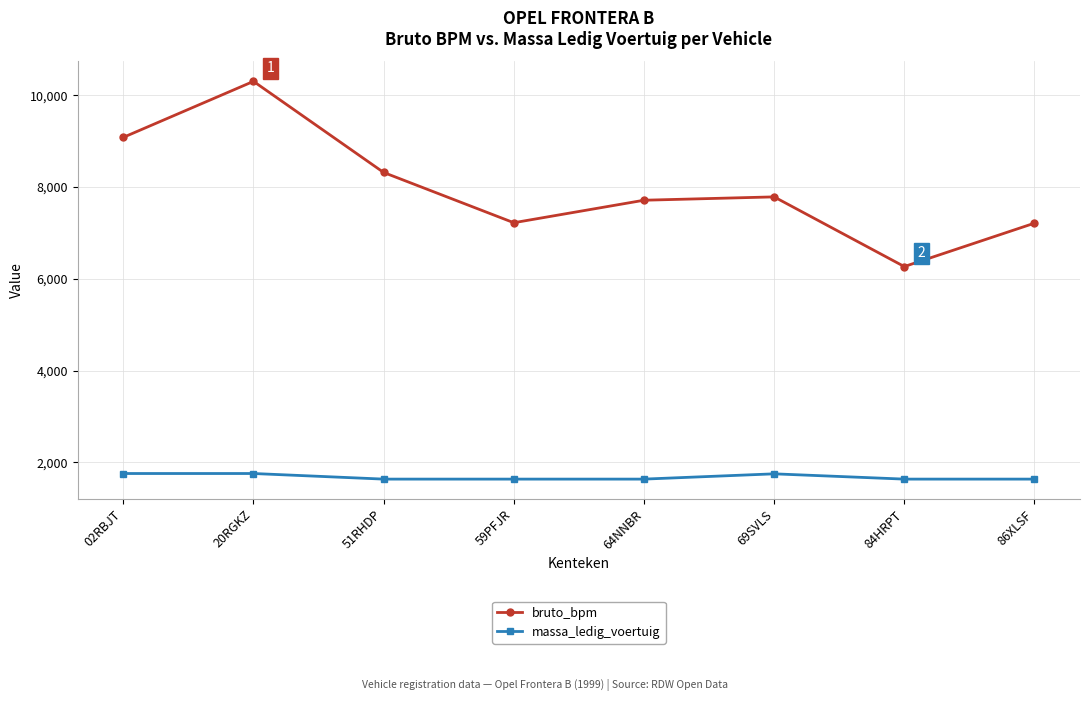

What position from the right is 20RGKZ?

7